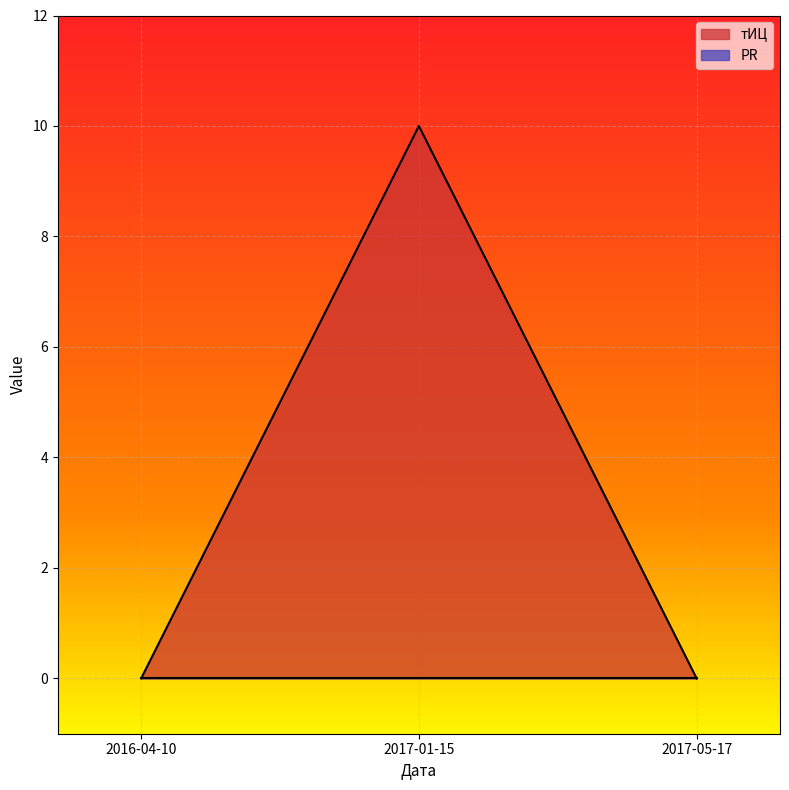

The chart shows a value of 10 at 2017-01-15. True or false?

True